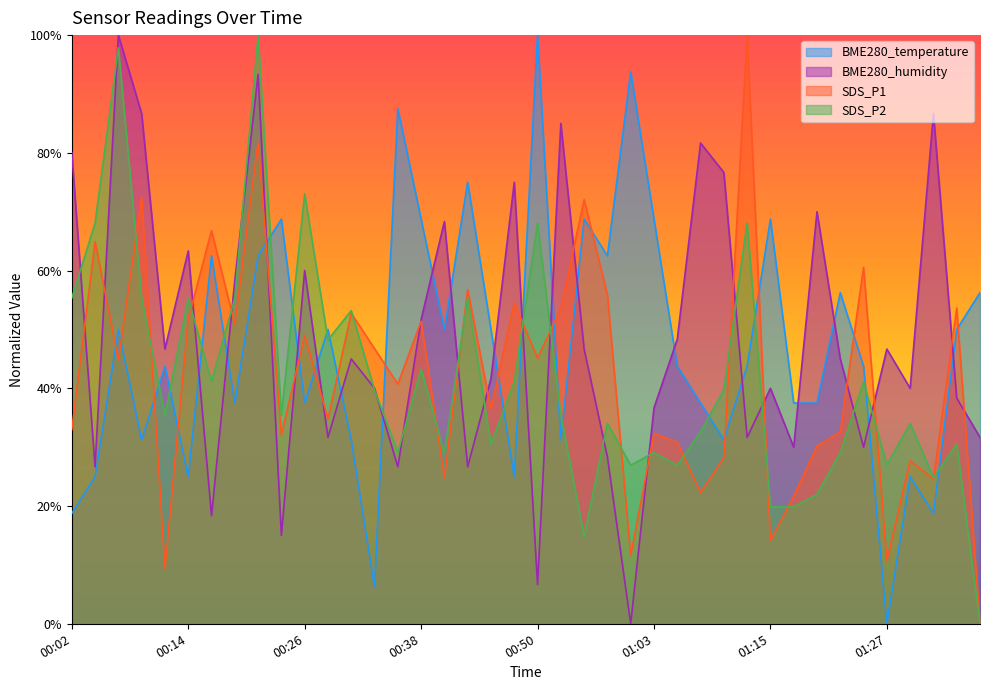

How many distinct data groups are displayed?

4